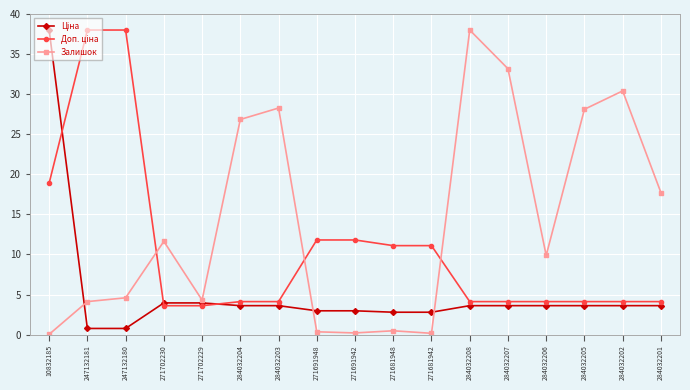

How many categories are shown in the chart?

17